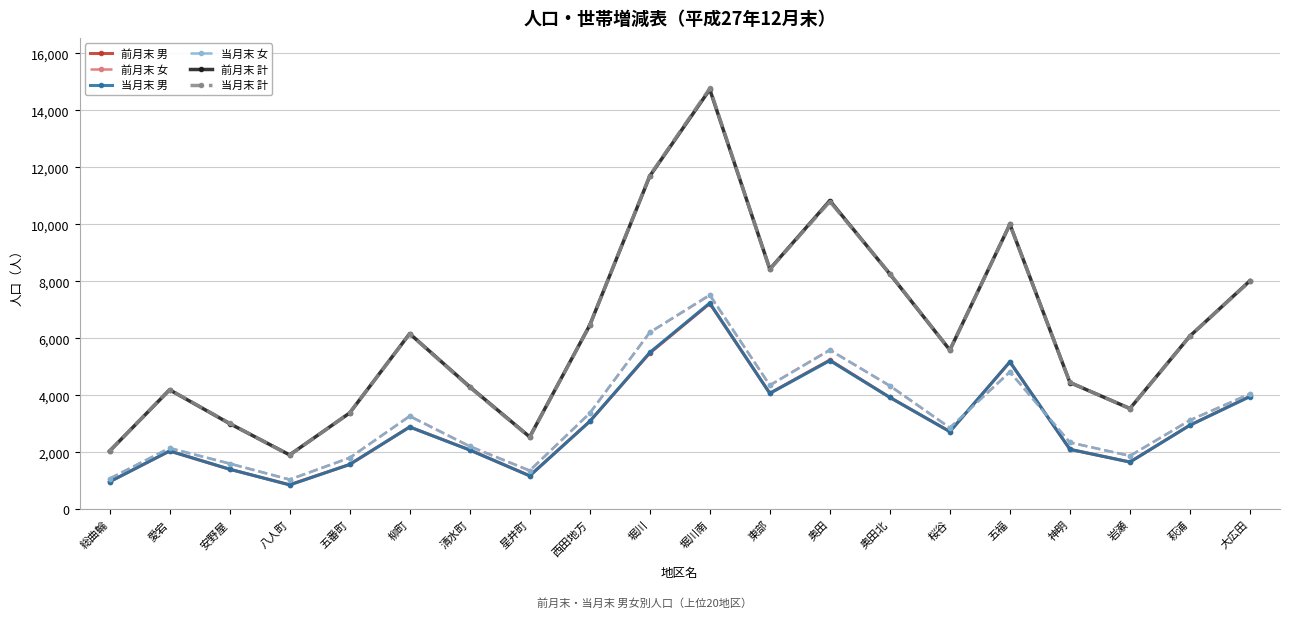

Is this an area chart (filled region under the line)?

No